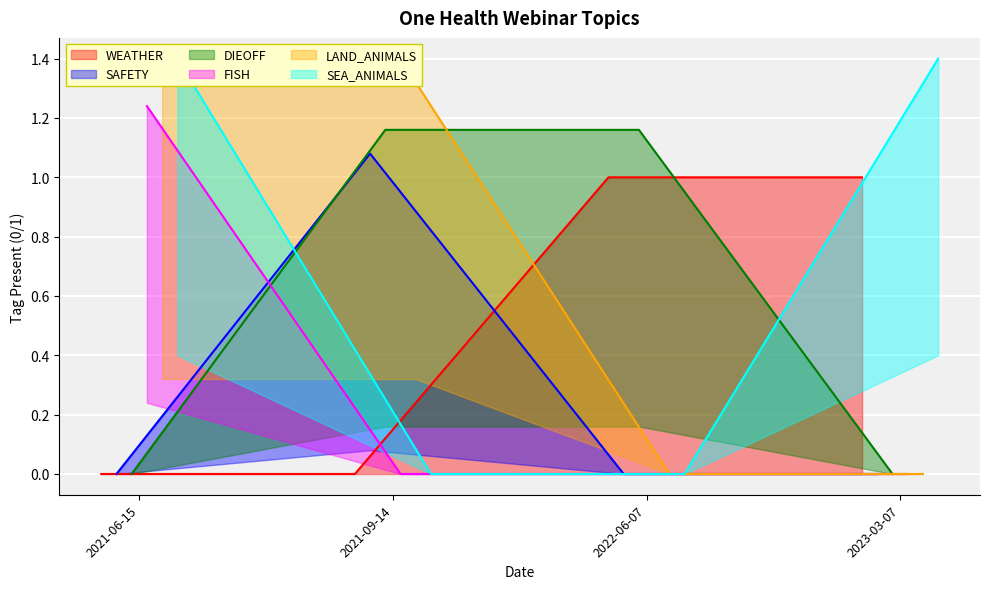

True or false: DIEOFF has more than 2 interior local peaks.

False